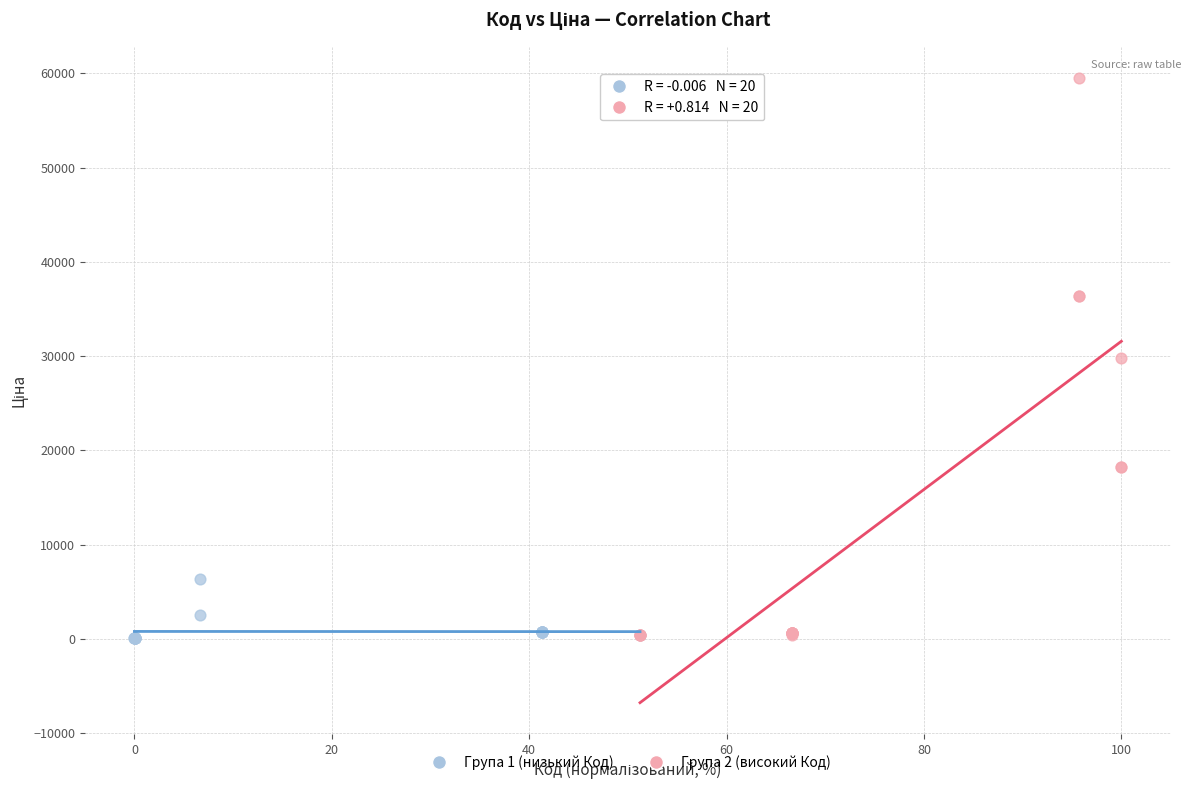

Which series has the widest spread of Y values?

Група 2 (високий Код)